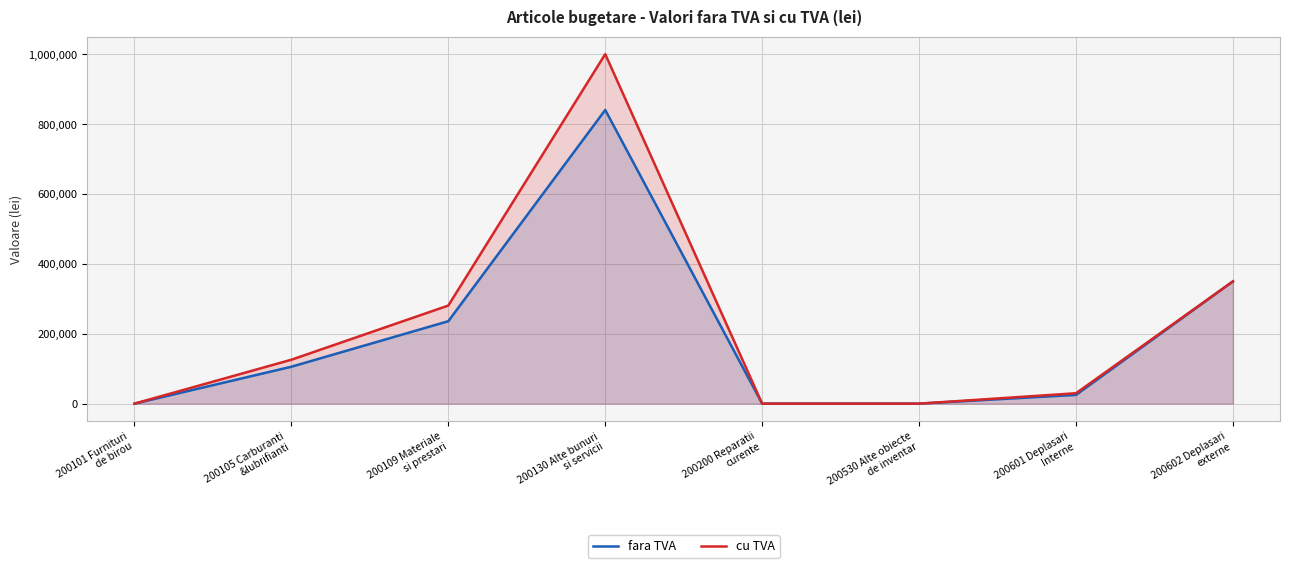

At which label is fara TVA closest to 420397?

200602 Deplasari
externe